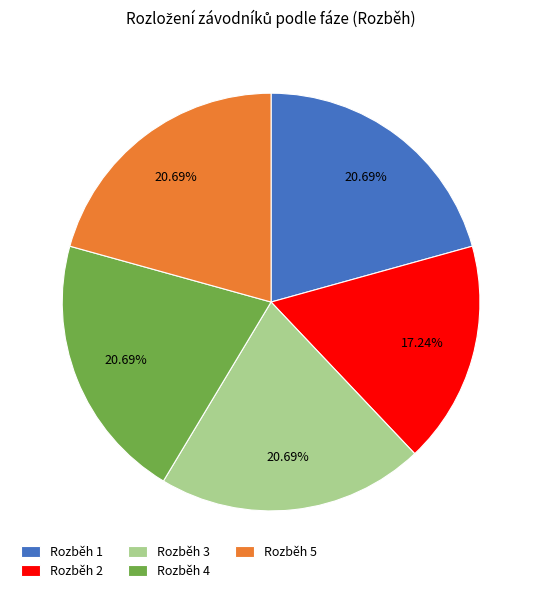

Is there a majority slice in this chart?

No